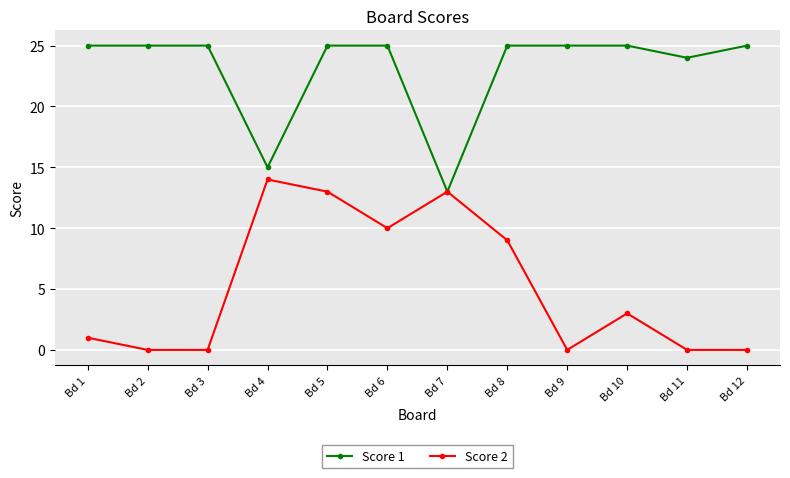

Rank the series by their average value, from highest to lowest.

Score 1, Score 2